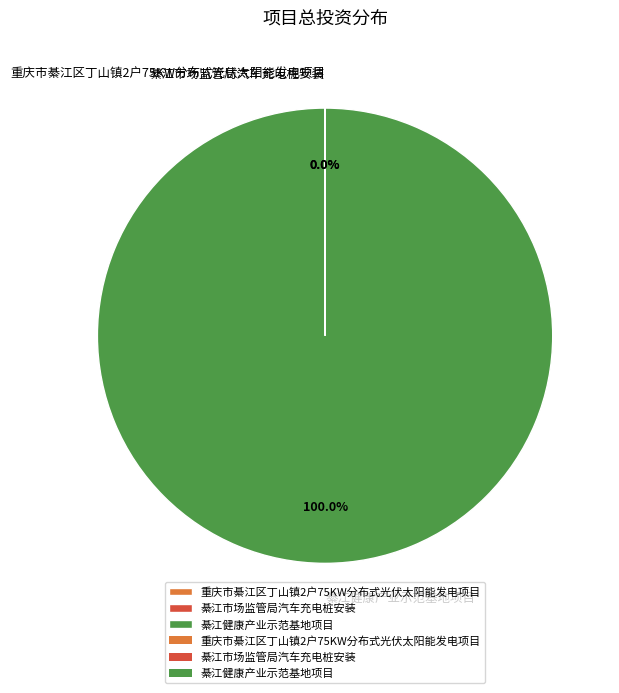

Is there any slice that represents more than half of the pie?

Yes